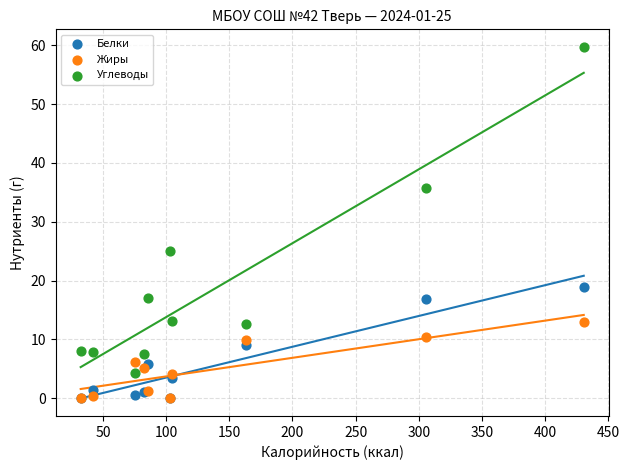

What are all the series names shown in the legend?

Белки, Жиры, Углеводы